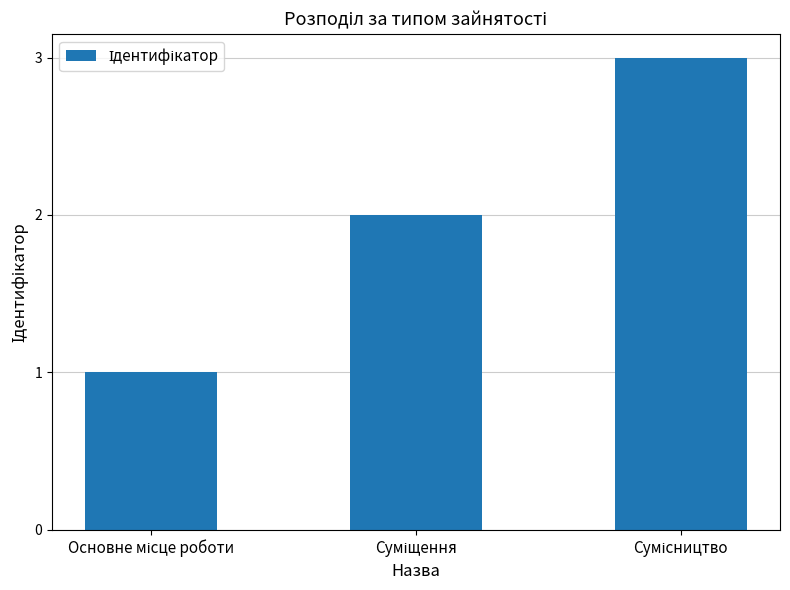

What is the sum of all values?

6